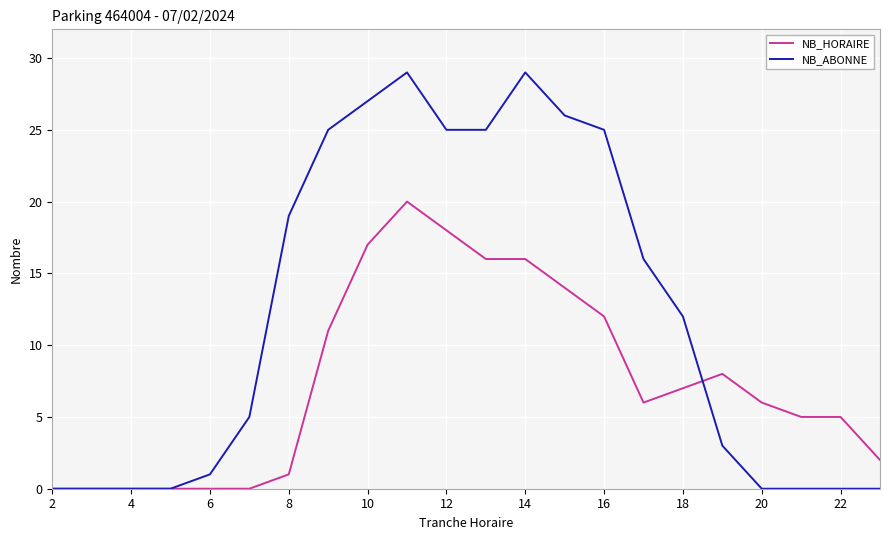

Reading left to right, what are all the values shown in this chart?

NB_HORAIRE: 0	0	0	0	0	0	1	11	17	20	18	16	16	14	12	6	7	8	6	5	5	2
NB_ABONNE: 0	0	0	0	1	5	19	25	27	29	25	25	29	26	25	16	12	3	0	0	0	0